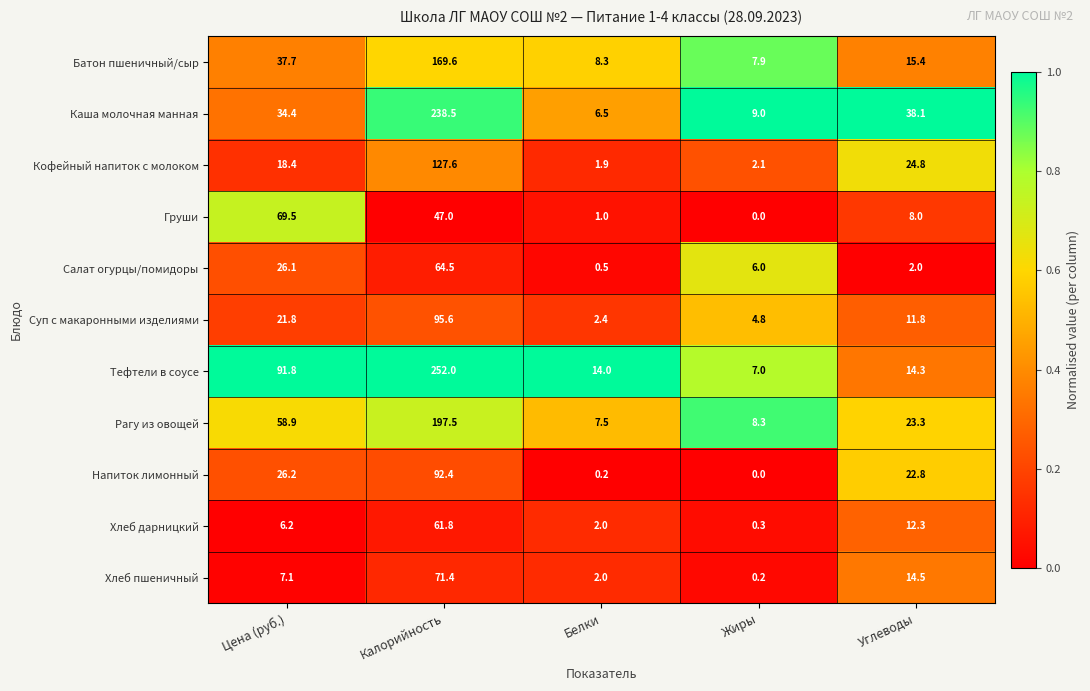

The value of Кофейный напиток с молоком at Углеводы is 24.8. True or false?

True